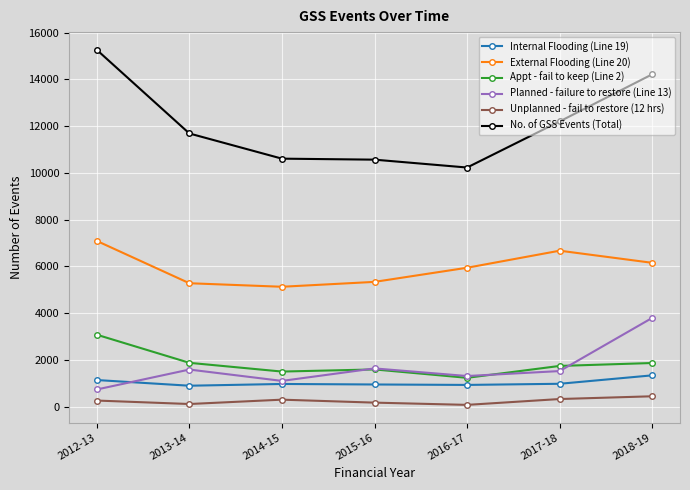

The Appt - fail to keep (Line 2) series shows 835 at 2014-15. True or false?

False